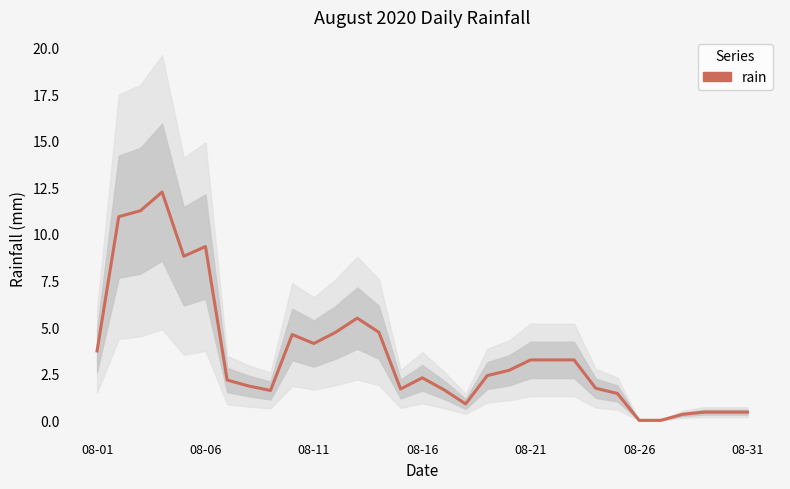

Reading left to right, what are all the values shown in this chart?

3.7	10.9	11.2	12.2	8.8	9.3	2.2	1.8	1.6	4.6	4.1	4.7	5.5	4.7	1.7	2.3	1.6	0.9	2.4	2.7	3.2	3.2	3.2	1.7	1.4	0.0	0.0	0.3	0.4	0.4	0.4